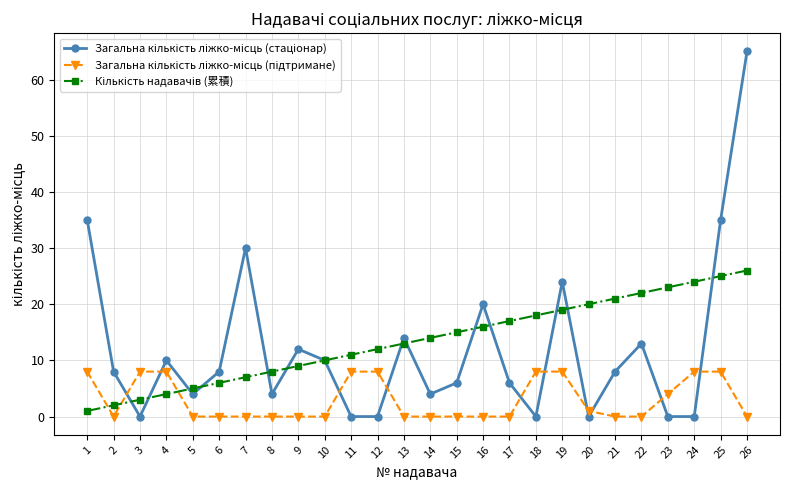

What is the maximum value shown in the chart?

65